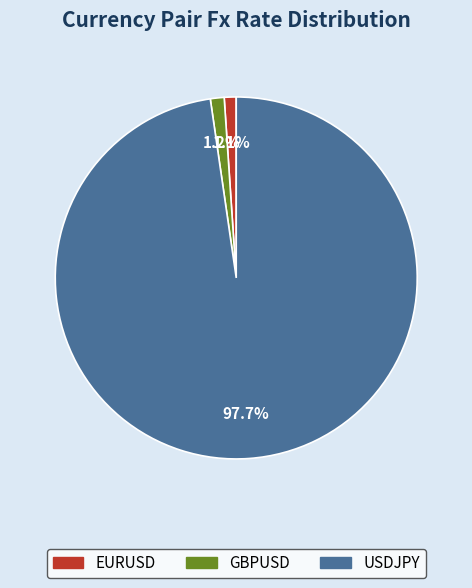

To the nearest percent, what is the difference between the largest and smallest slice percentages?

97%